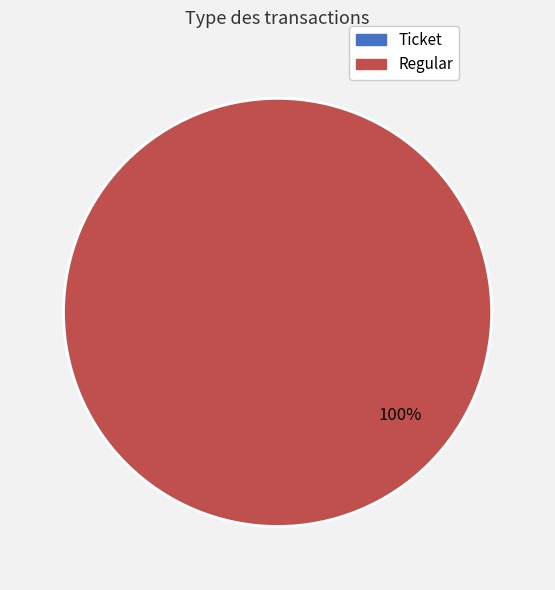

How many segments does this pie chart have?

2